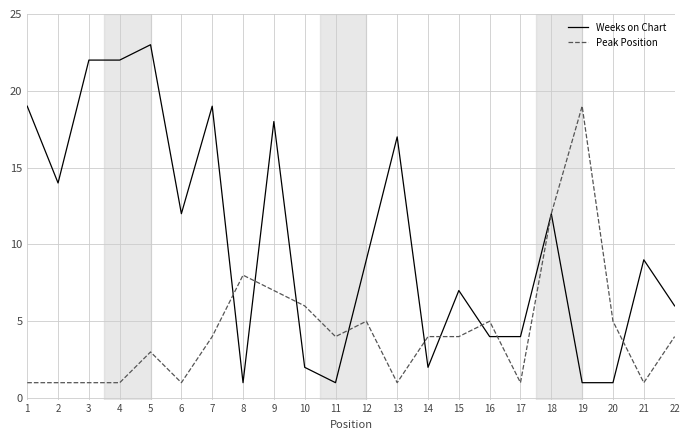

Read the Peak Position value at 13.

1